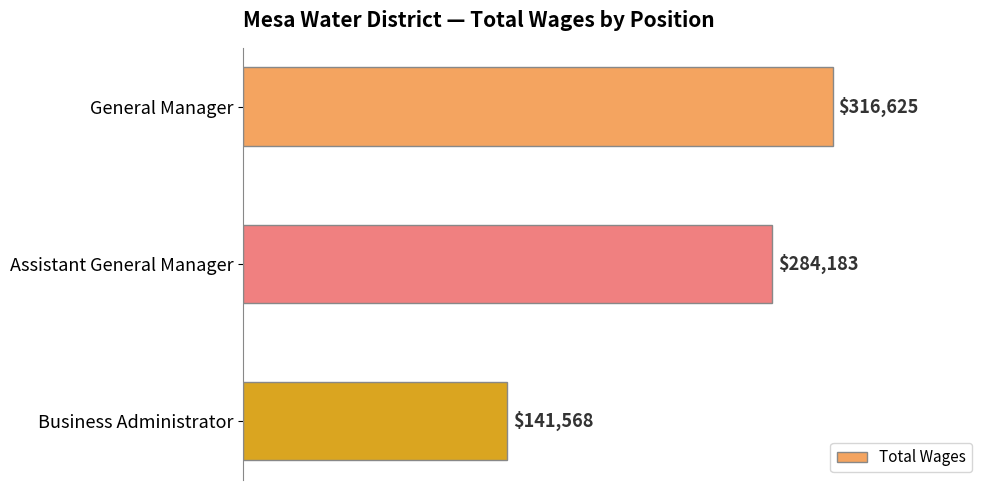

Between Business Administrator and Assistant General Manager, which is larger?

Assistant General Manager